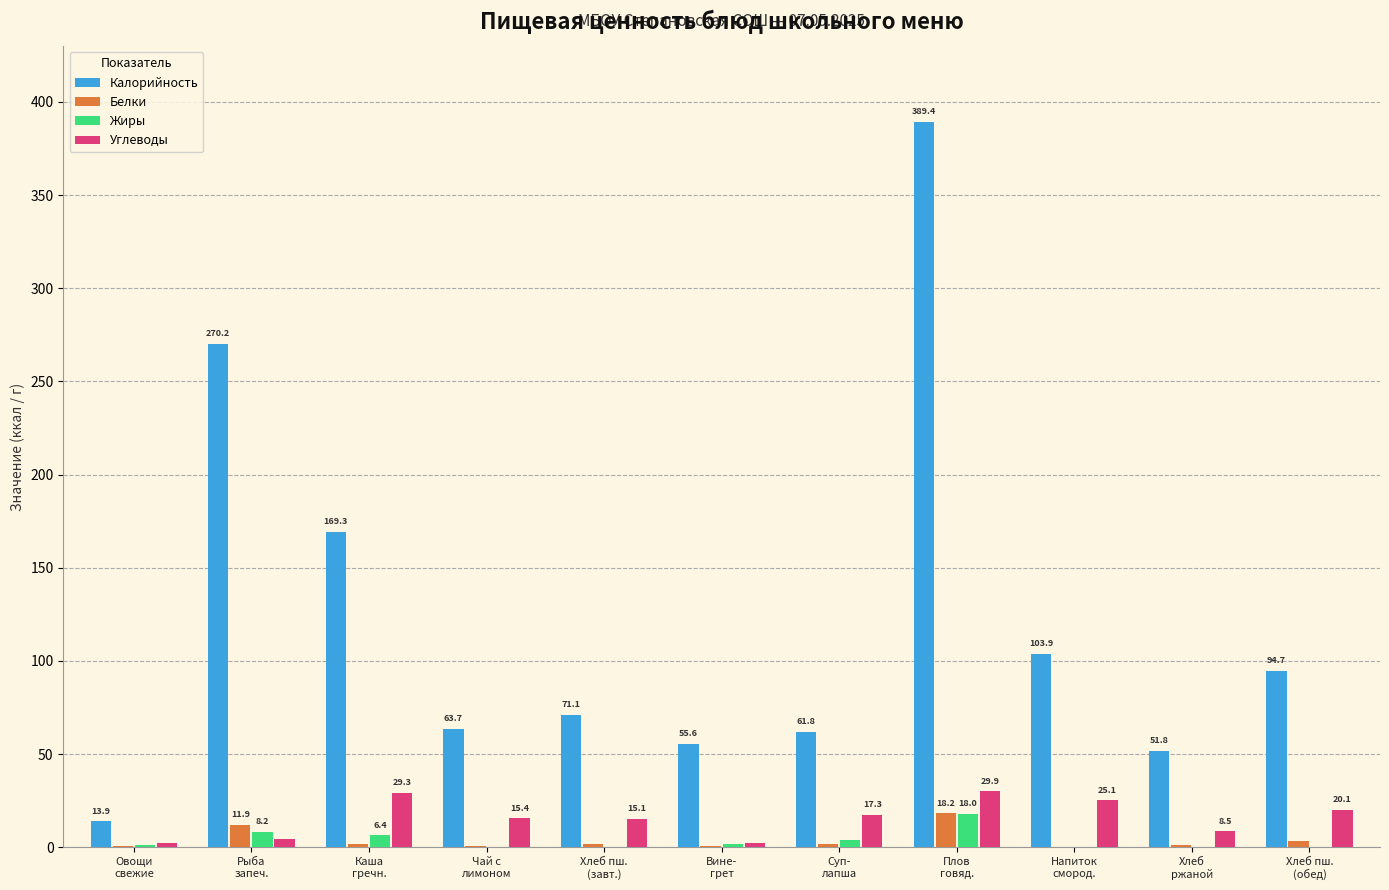

What is the sum of all Белки values?

41.3